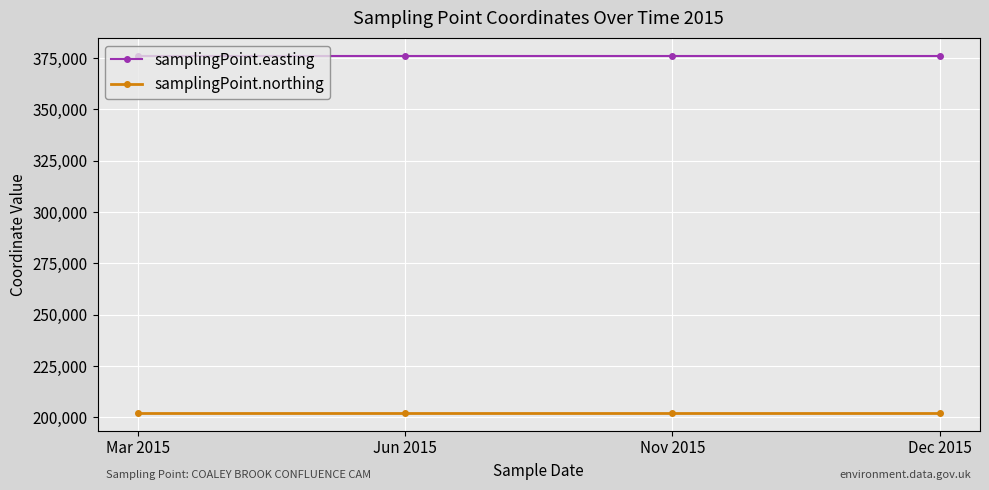

What is the greatest value displayed?

376090